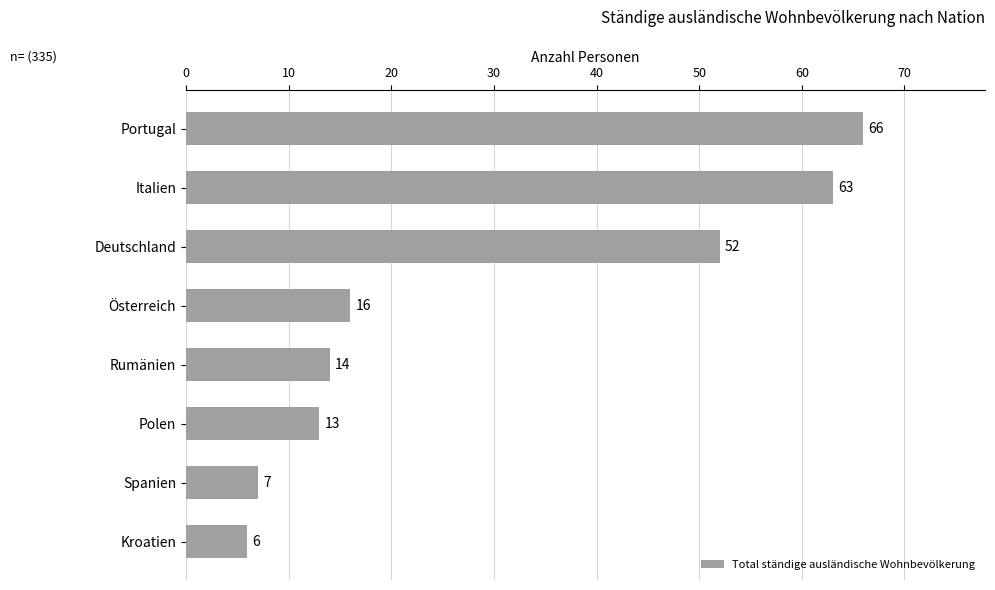

What is the maximum value shown in the chart?

66